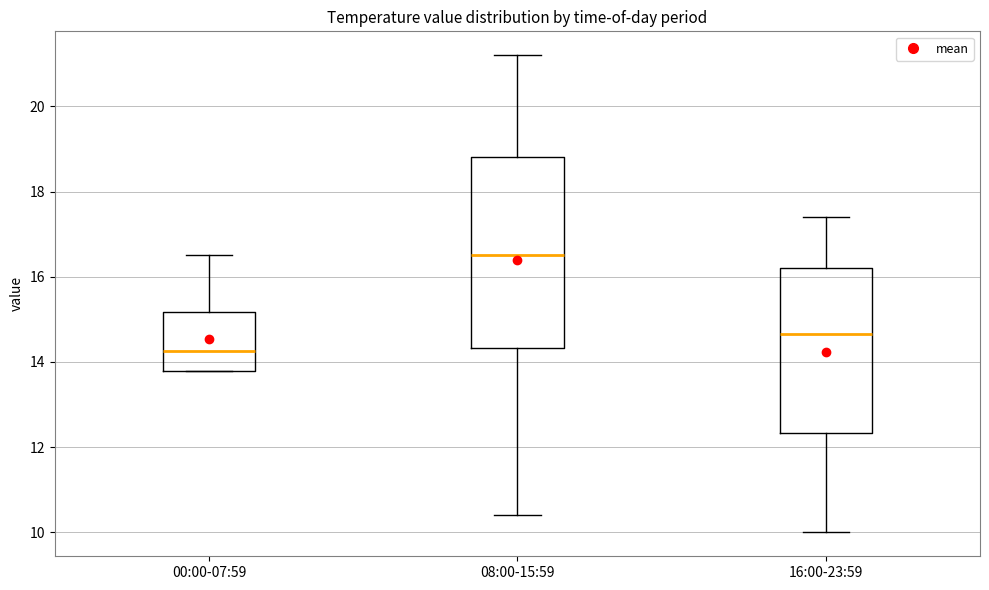

Reading left to right, read every box against the y-axis: the position of its median line, the range the box covers, and the ends of its whiskers. The values are not printed on the chart, so give them approximately, as read against the axis.

00:00-07:59: median 14.2, box 13.8 to 15.2, whiskers 13.8 to 16.6
08:00-15:59: median 16.6, box 14.4 to 18.8, whiskers 10.4 to 21.2
16:00-23:59: median 14.6, box 12.4 to 16.2, whiskers 10.0 to 17.4